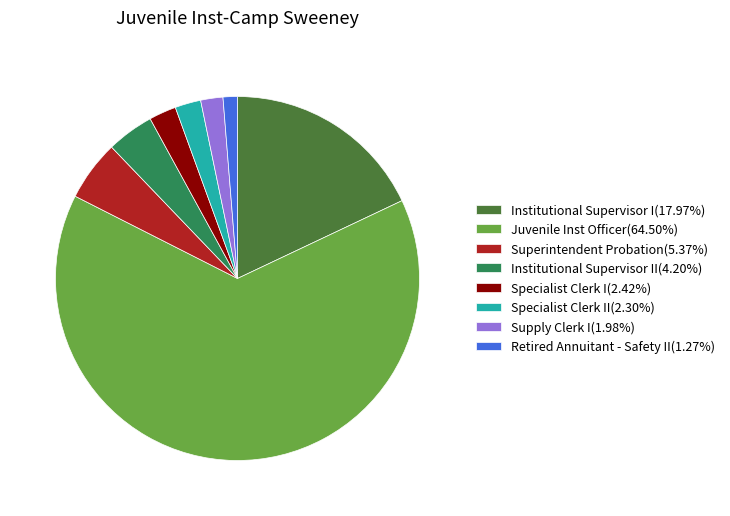

Do Superintendent Probation(5.37%) and Juvenile Inst Officer(64.50%) together represent more than half of the pie?

Yes